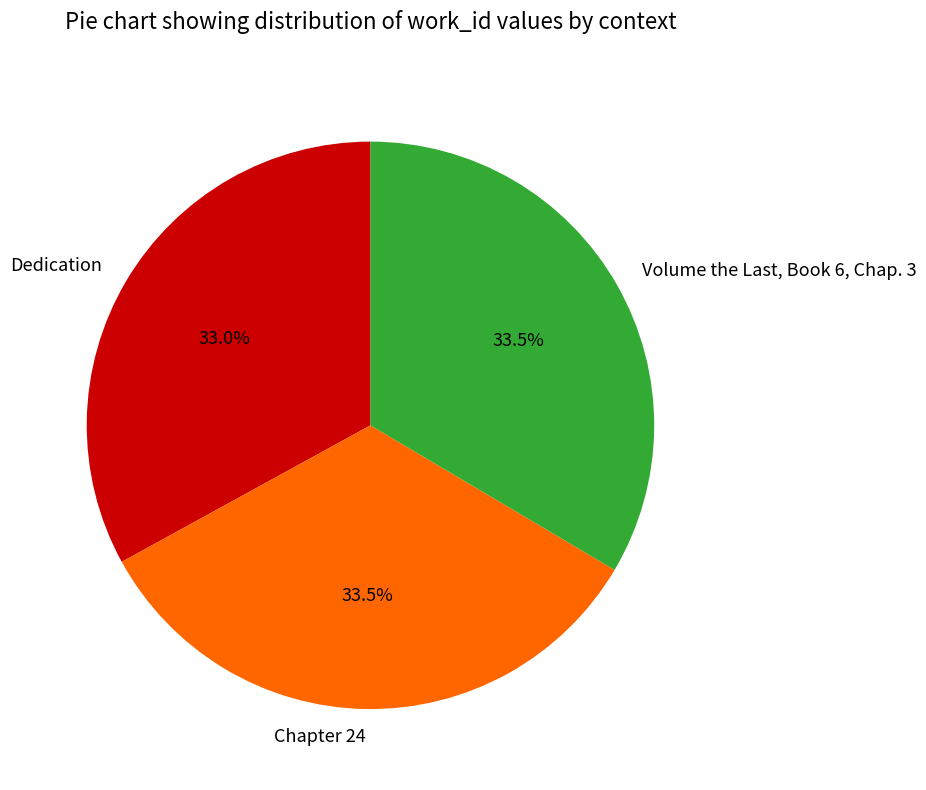

Does Dedication represent more than half of the total?

No